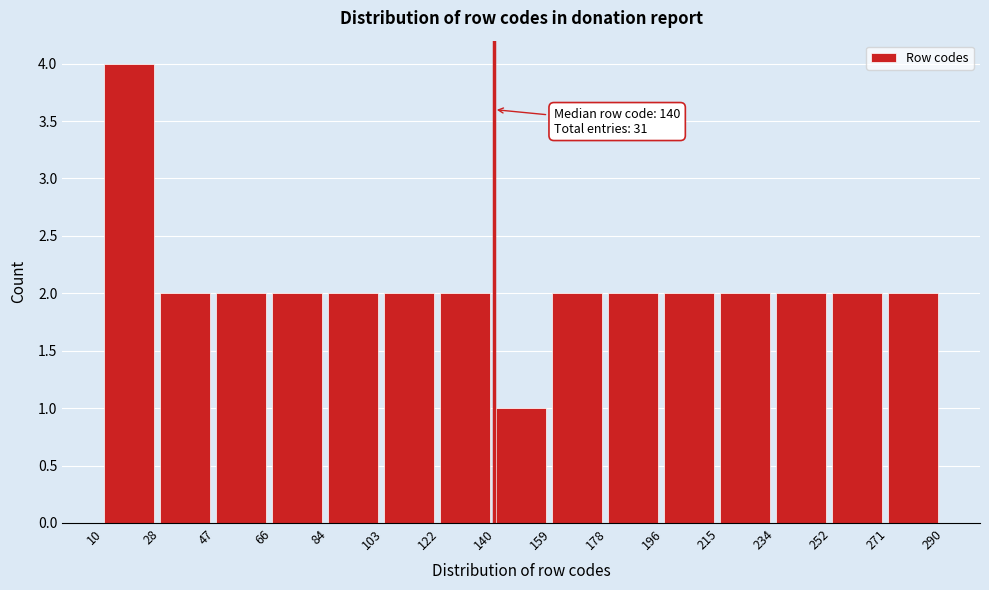

Over which range of the x-axis is the bar tallest?

10 to 28